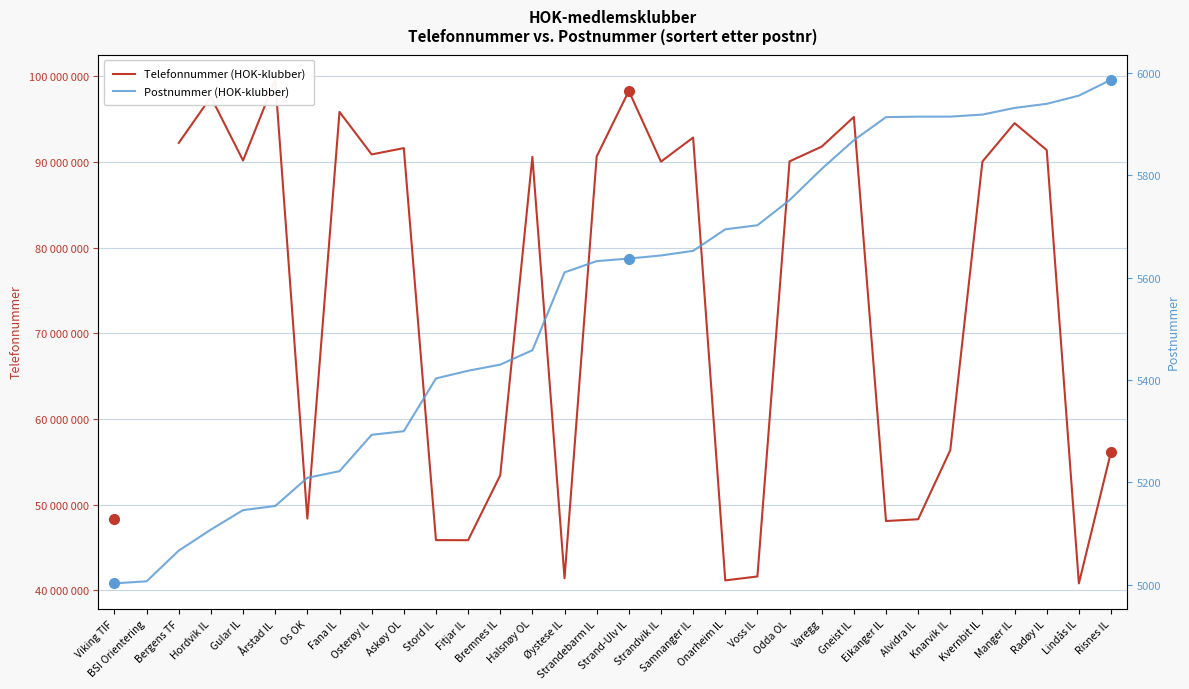

Rank the series by their average value, from highest to lowest.

Telefonnummer (HOK-klubber), Postnummer (HOK-klubber)